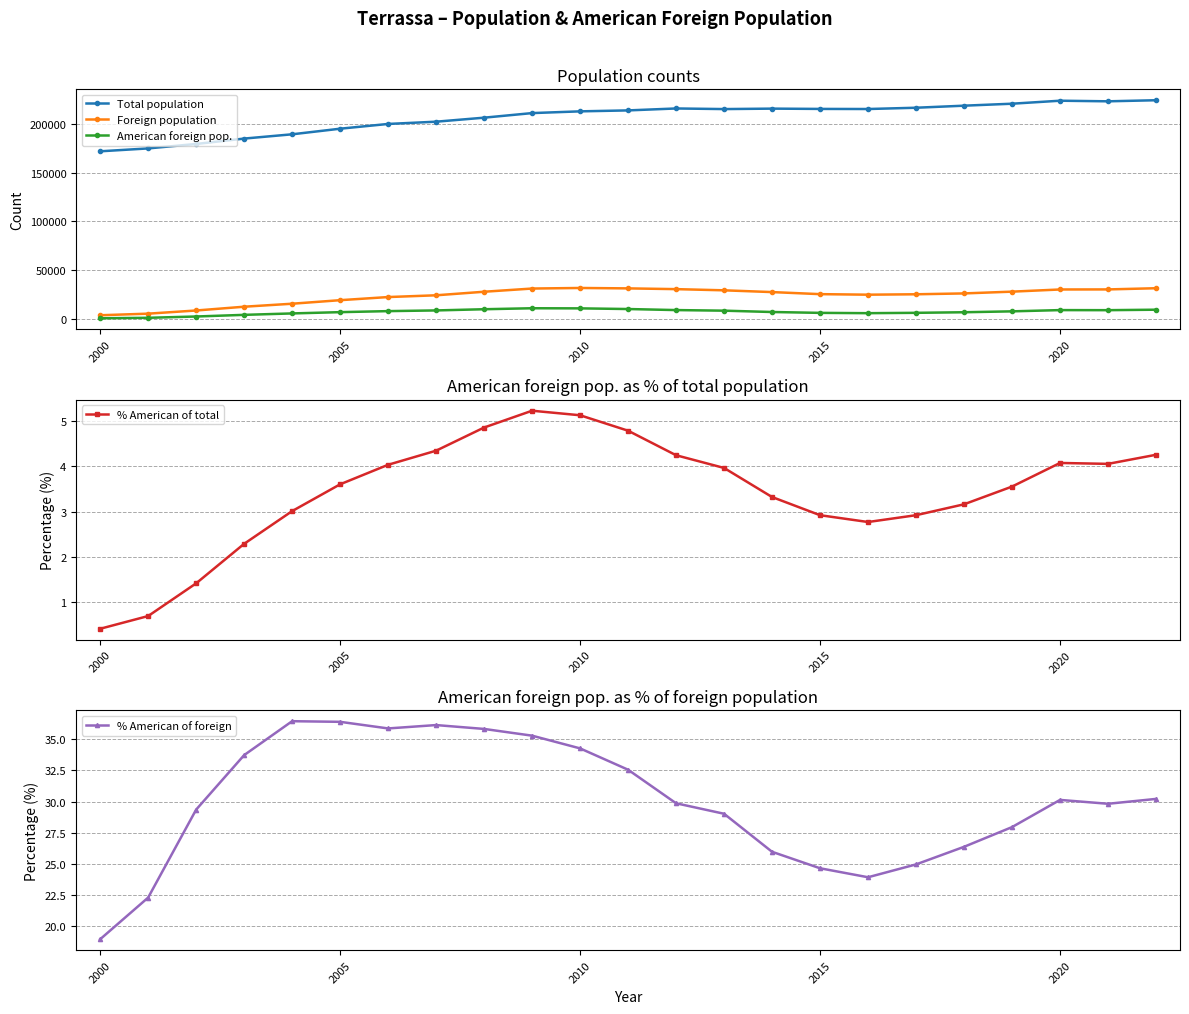

The value of Total population at 2020 is 223627. True or false?

True